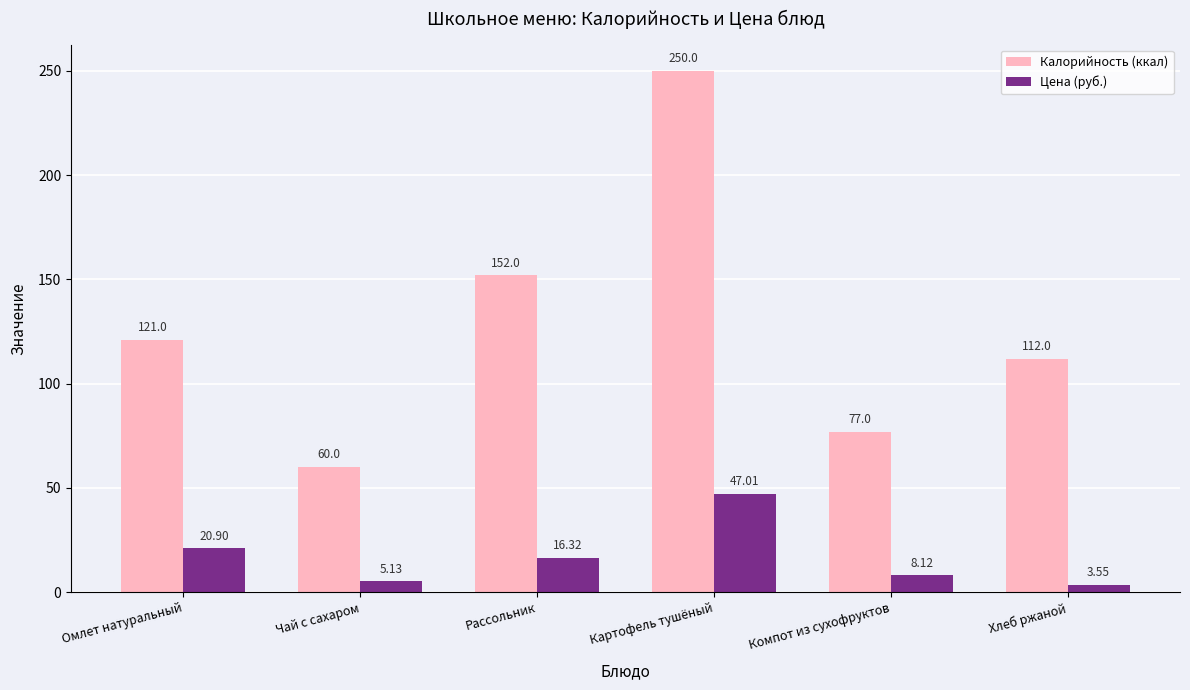

How many groups of bars are there?

6